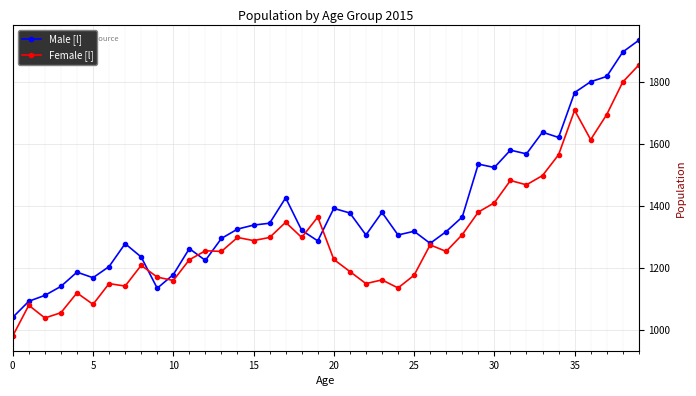

Which series has the largest total across all categories?

Male [l]